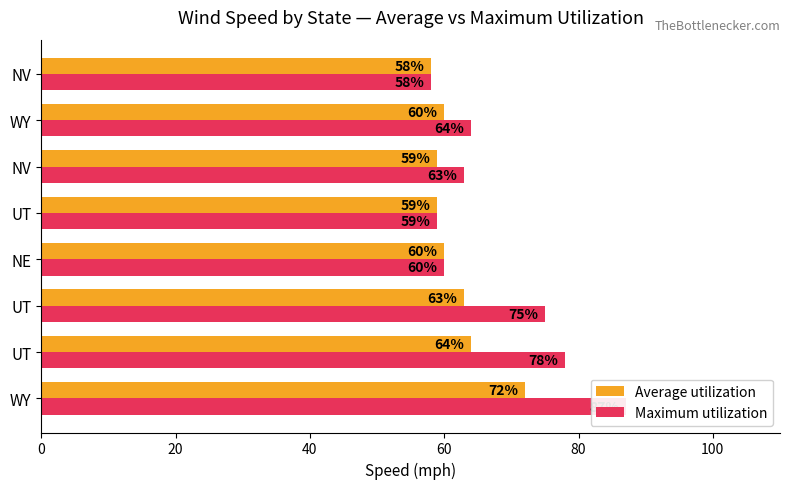

How many groups of bars are there?

8